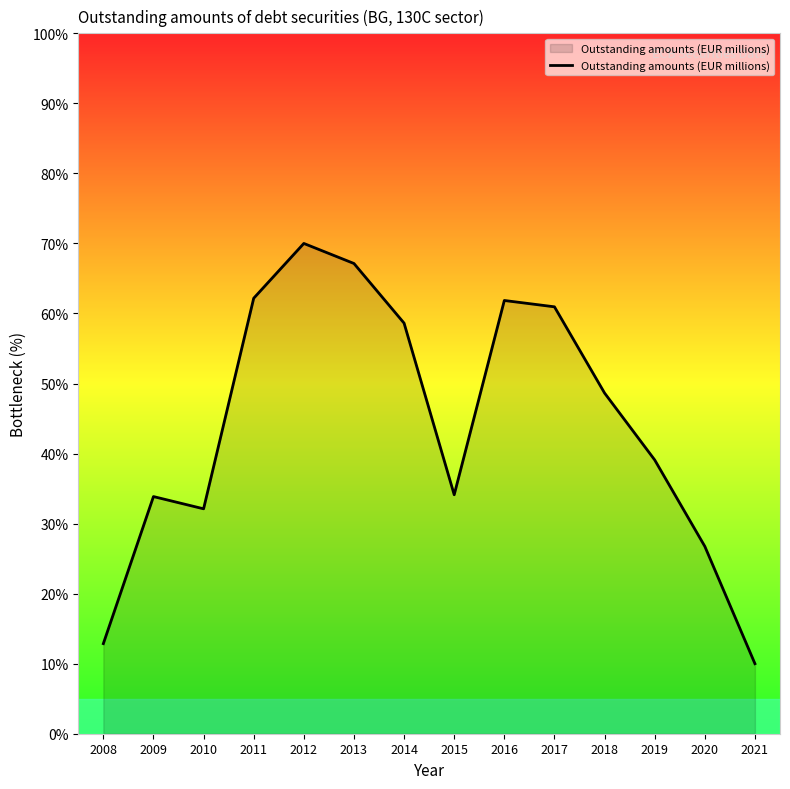

What is the difference between the maximum and minimum values?

60.0